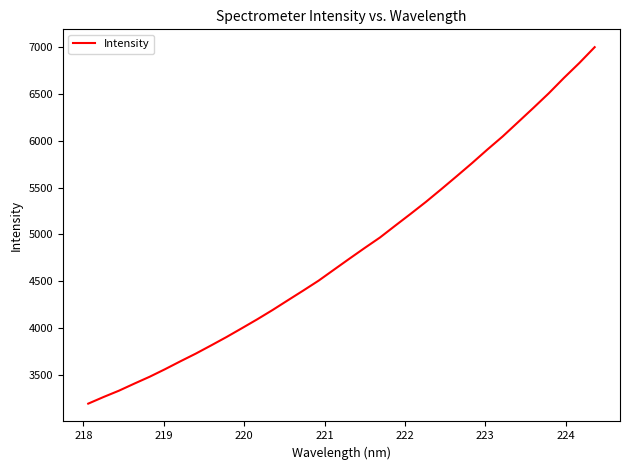

What is the smallest value displayed?

3192.6